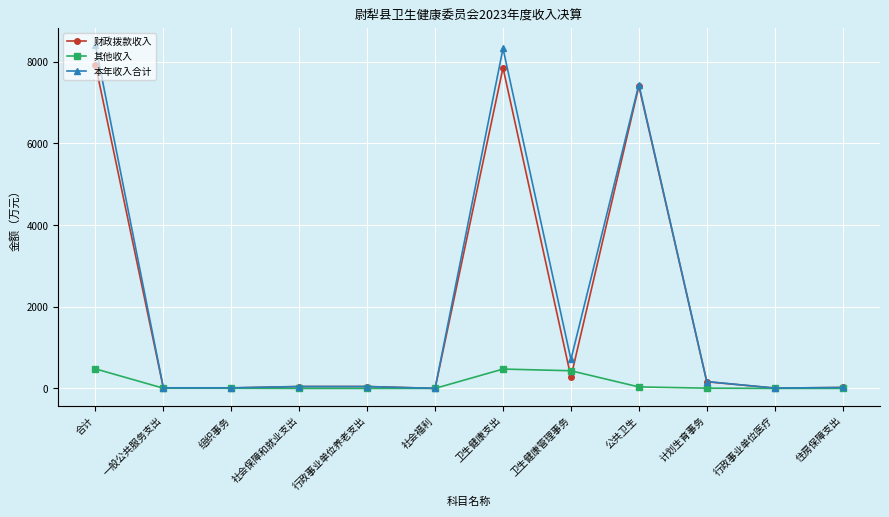

What is the label of the 10th point from the left?

计划生育事务